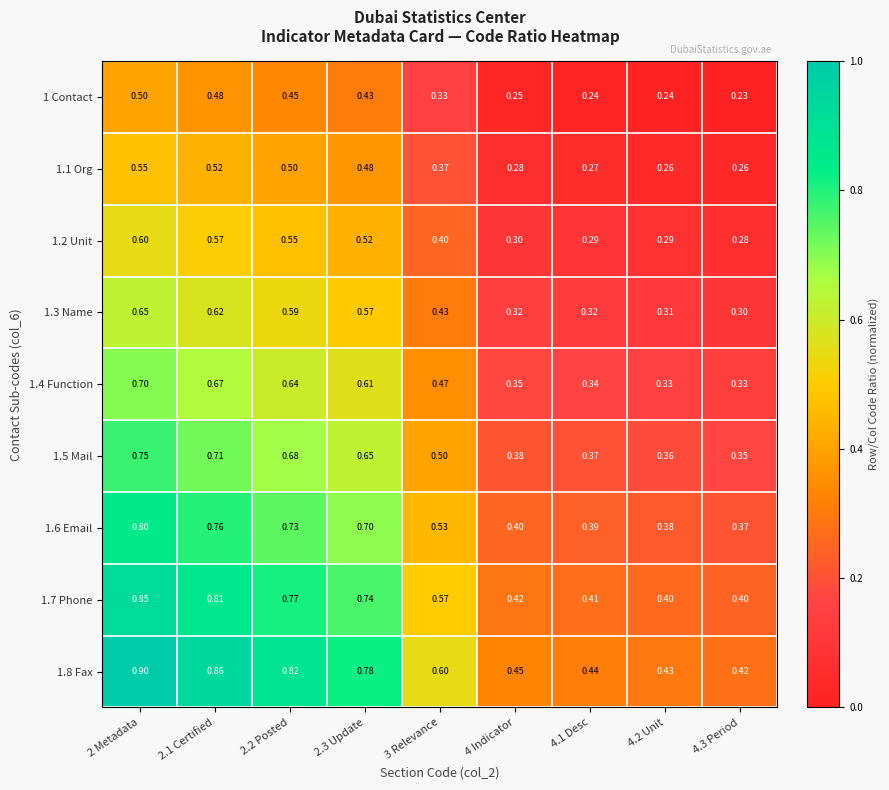

Is the value of 1.7 Phone at 4.2 Unit greater than the value of 1.8 Fax at 4.3 Period?

No